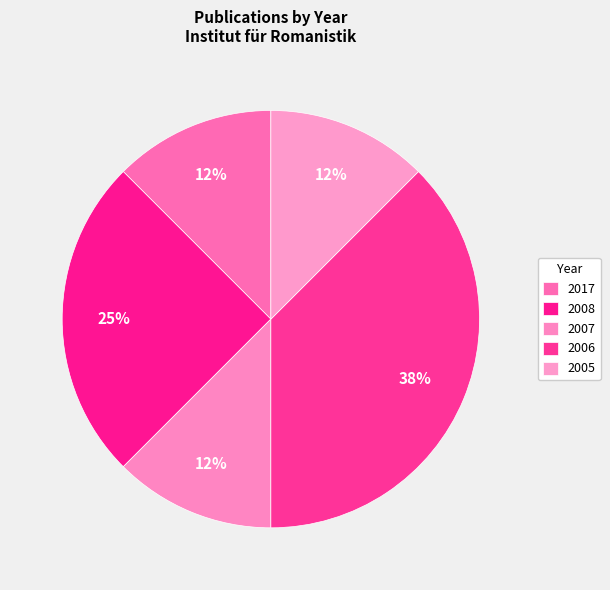

What is the ratio of the value at 2007 to the value at 2008?

0.5